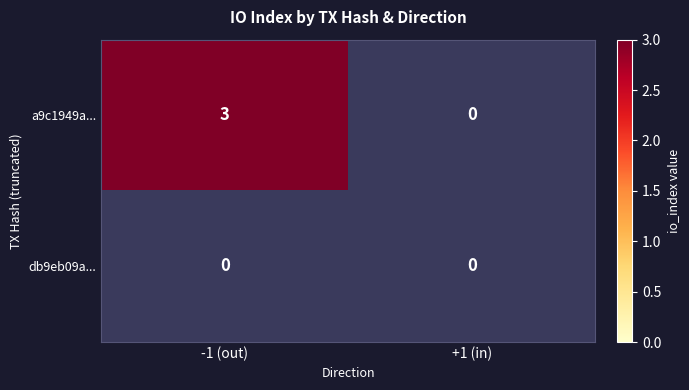

What is the spread (max minus min) of values at -1?

3